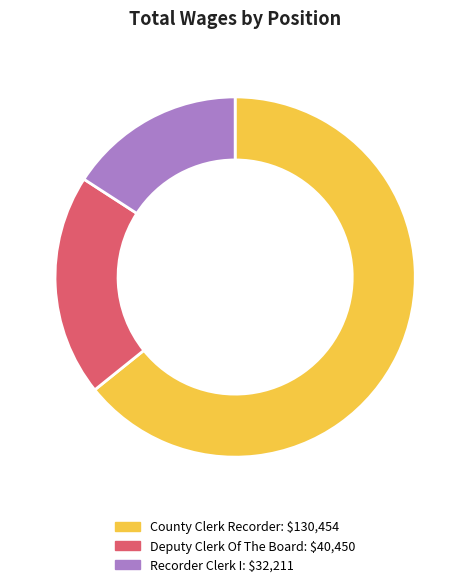

What is the largest slice in the pie chart?

County Clerk Recorder